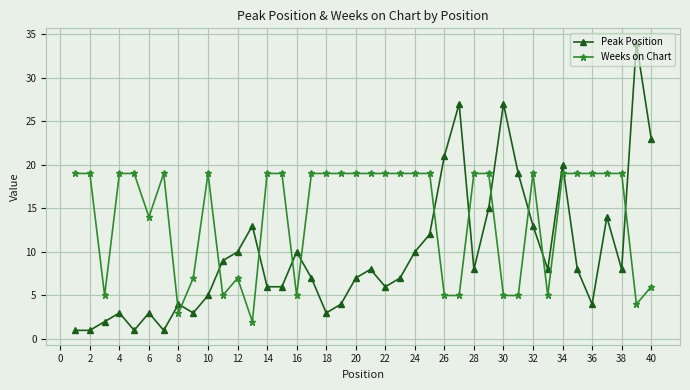

What is the maximum value for Peak Position?

34